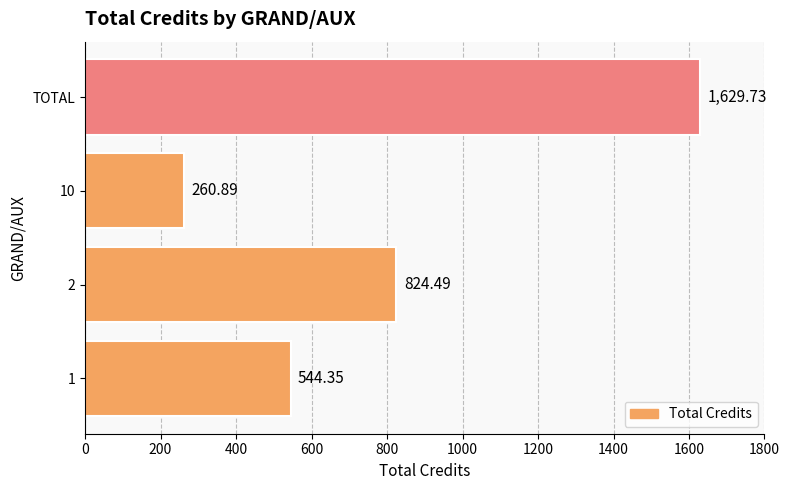

What is the change in value from 1 to 2?

+280.1